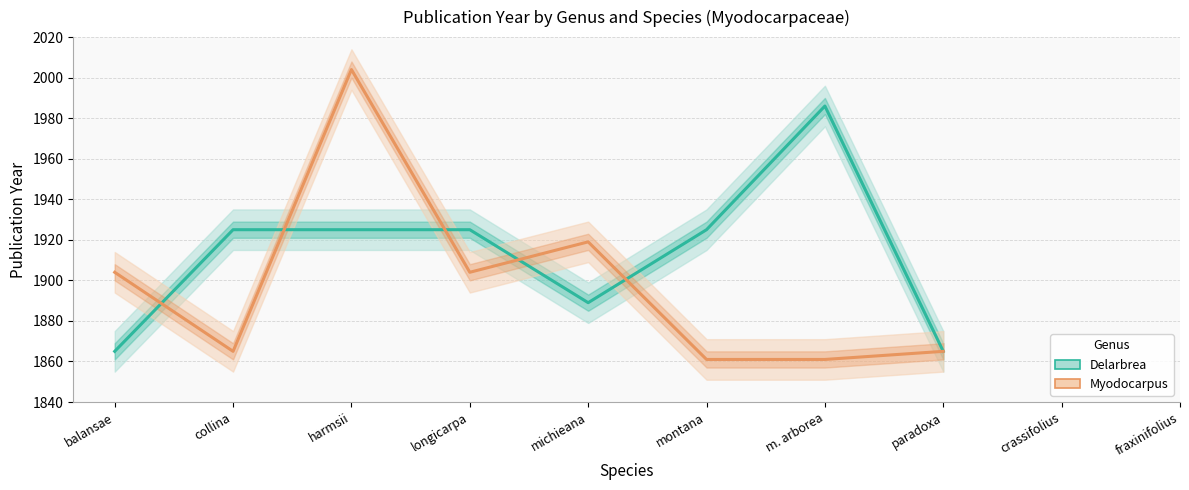

What is the maximum value shown in the chart?

2004.0